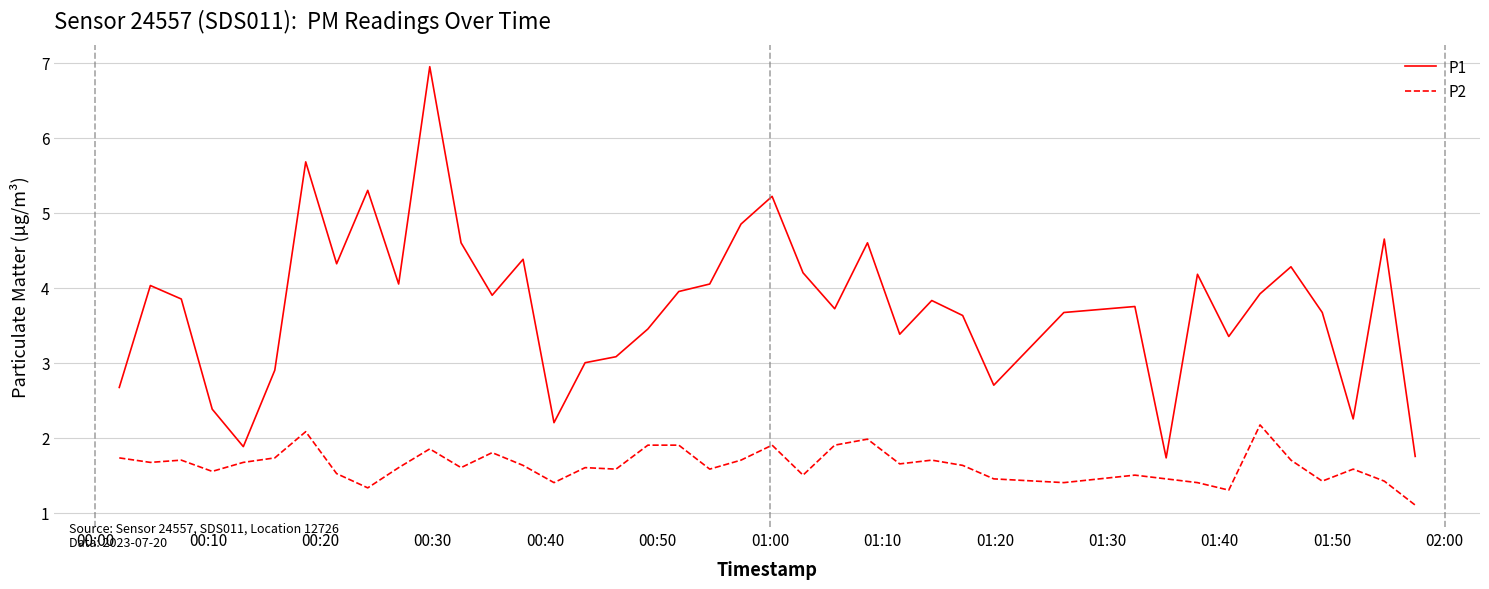

What is the average value of the P2 series?

1.6